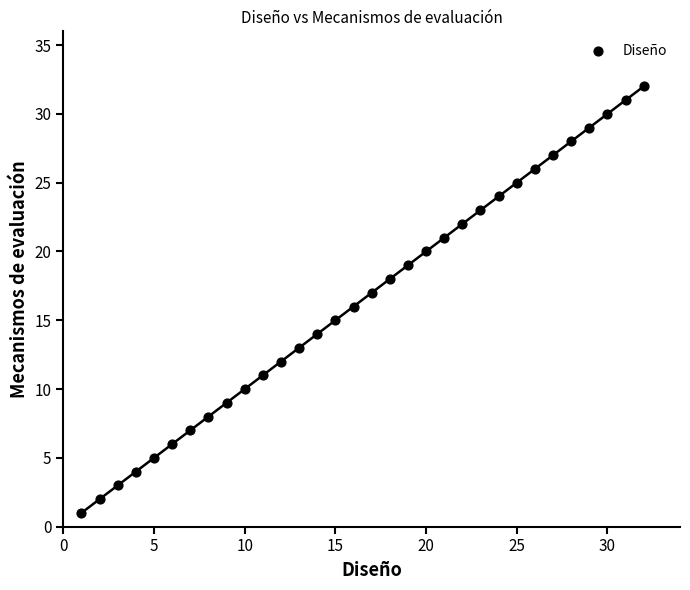

What is the range of X values (max minus min)?

31